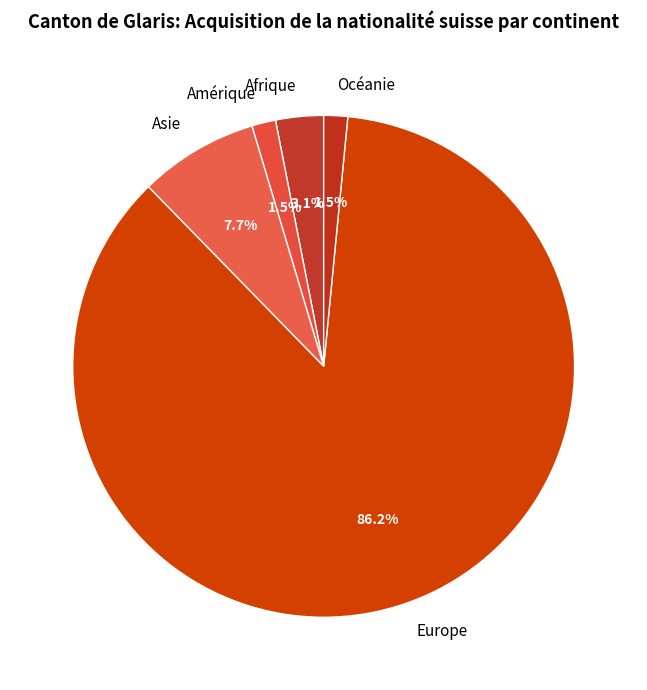

How many slices are in this pie chart?

5